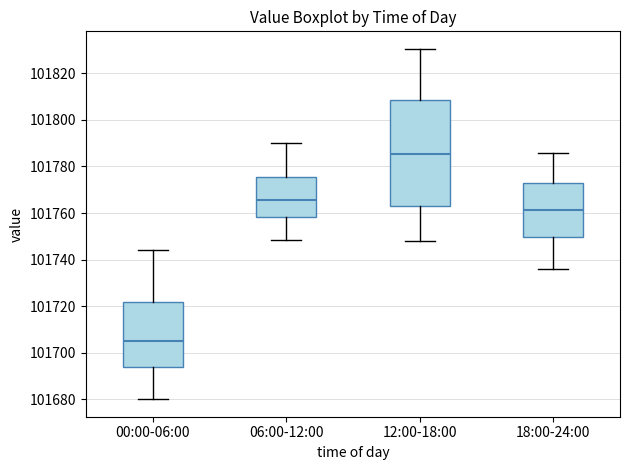

Which box is the tallest, from its lower edge to its upper edge?

12:00-18:00